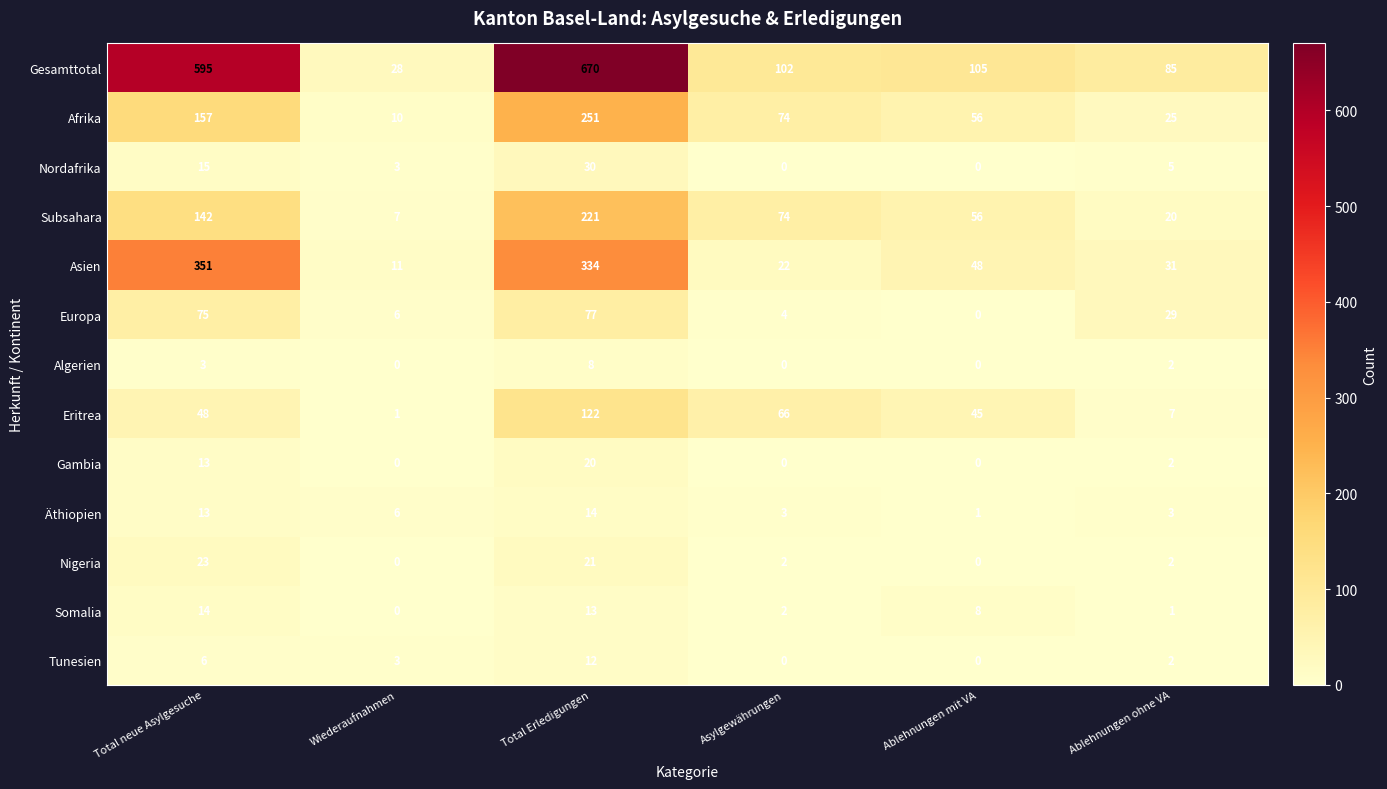

The Gesamttotal series shows 105 at Ablehnungen mit VA. True or false?

True